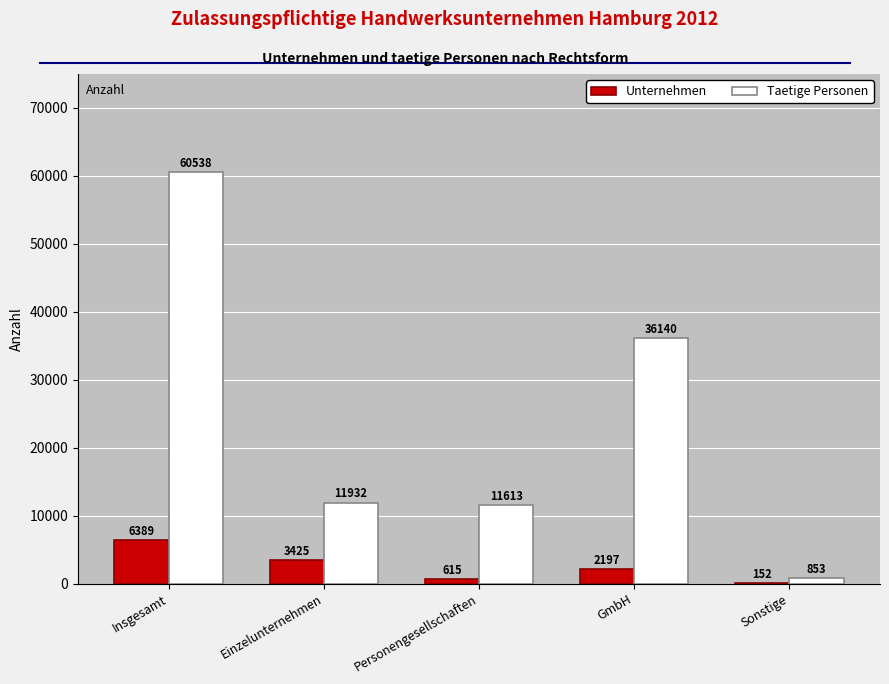

The Unternehmen series shows 6389 at Insgesamt. True or false?

True